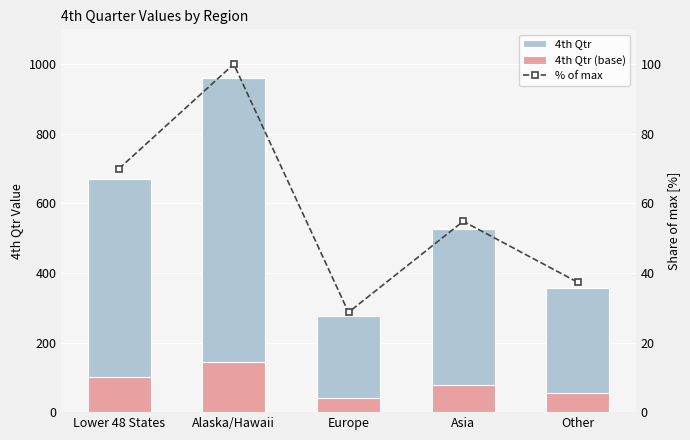

Reading right to left, what are all the values shown in this chart?

4th Qtr: 357.5	525.8	275.0	958.8	671.0
4th Qtr (base): 53.6	78.9	41.2	143.8	100.6
% of max: 37.3	54.8	28.7	100.0	70.0